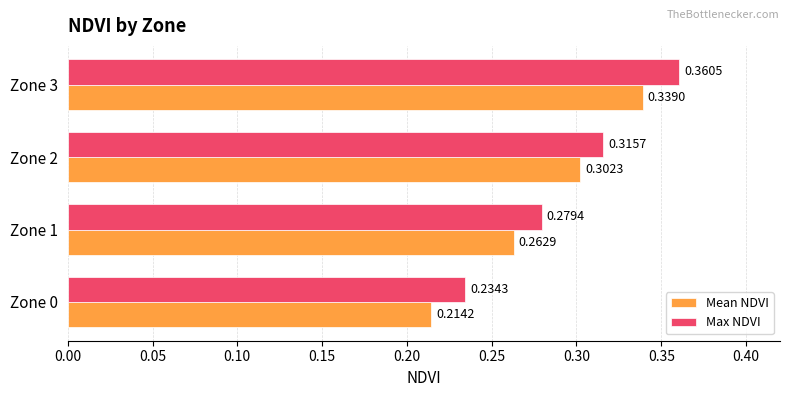

What is the total value across all series at Zone 3?

0.7